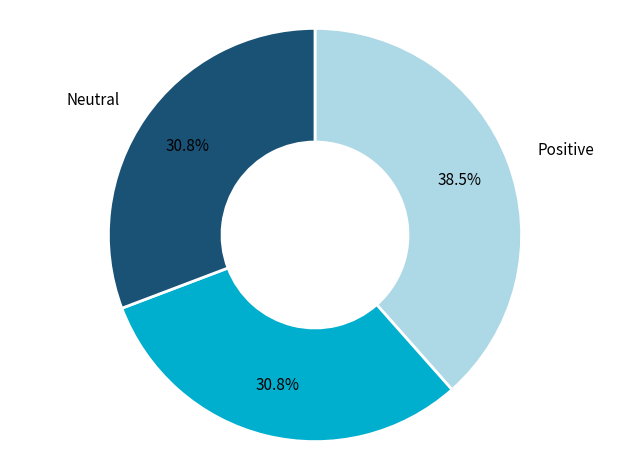

Does any single category account for the majority?

No